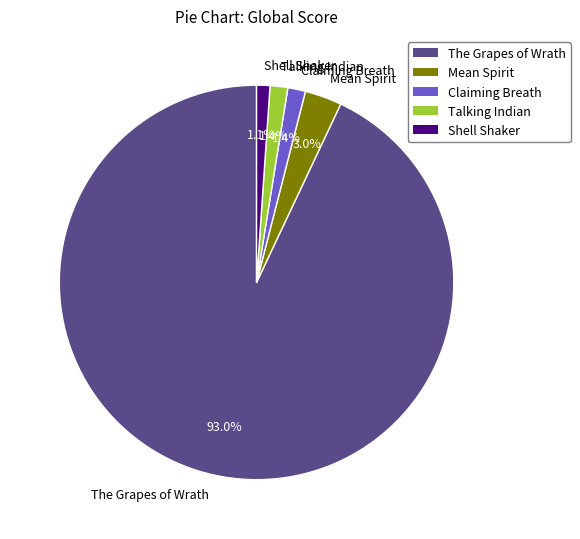

Does Talking Indian account for over 50% of the chart?

No